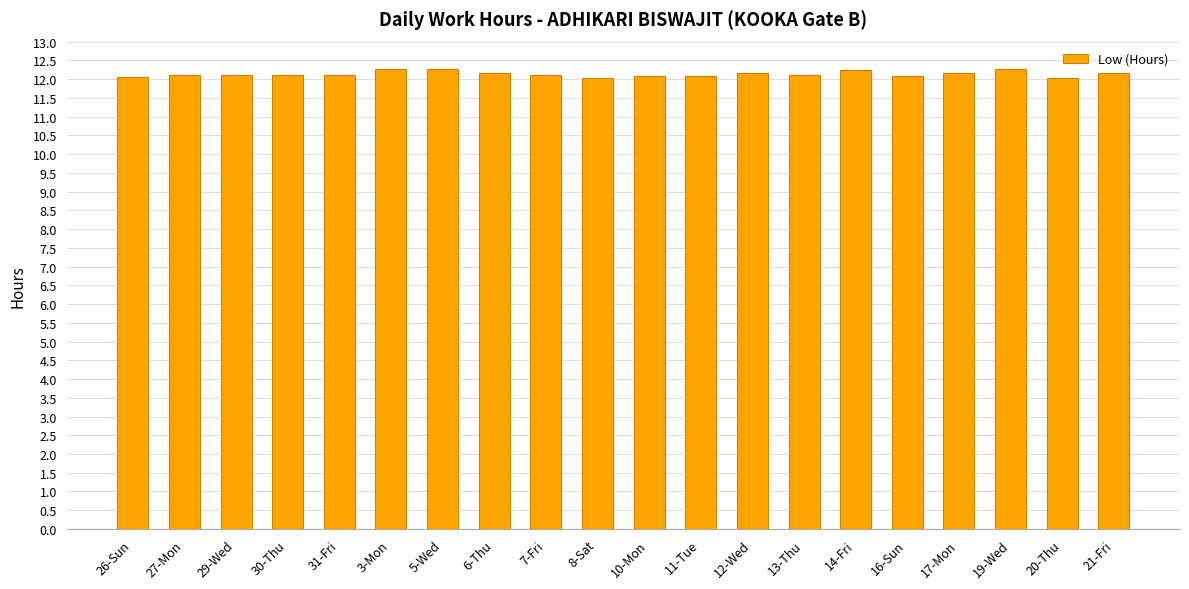

The chart shows a value of 6.3 at 6-Thu. True or false?

False